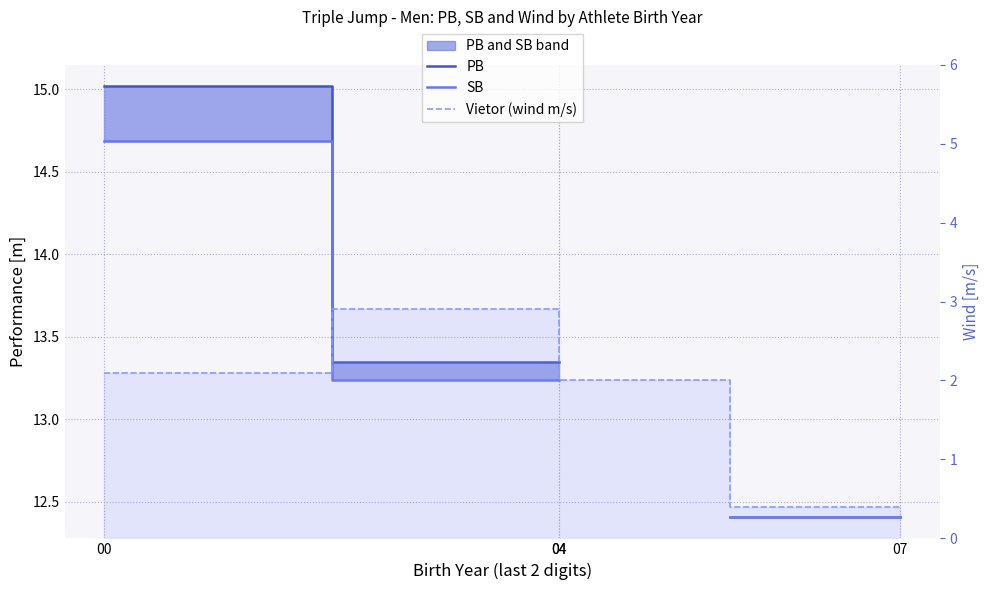

The Vietor (wind m/s) series shows 2.0 at 04. True or false?

True